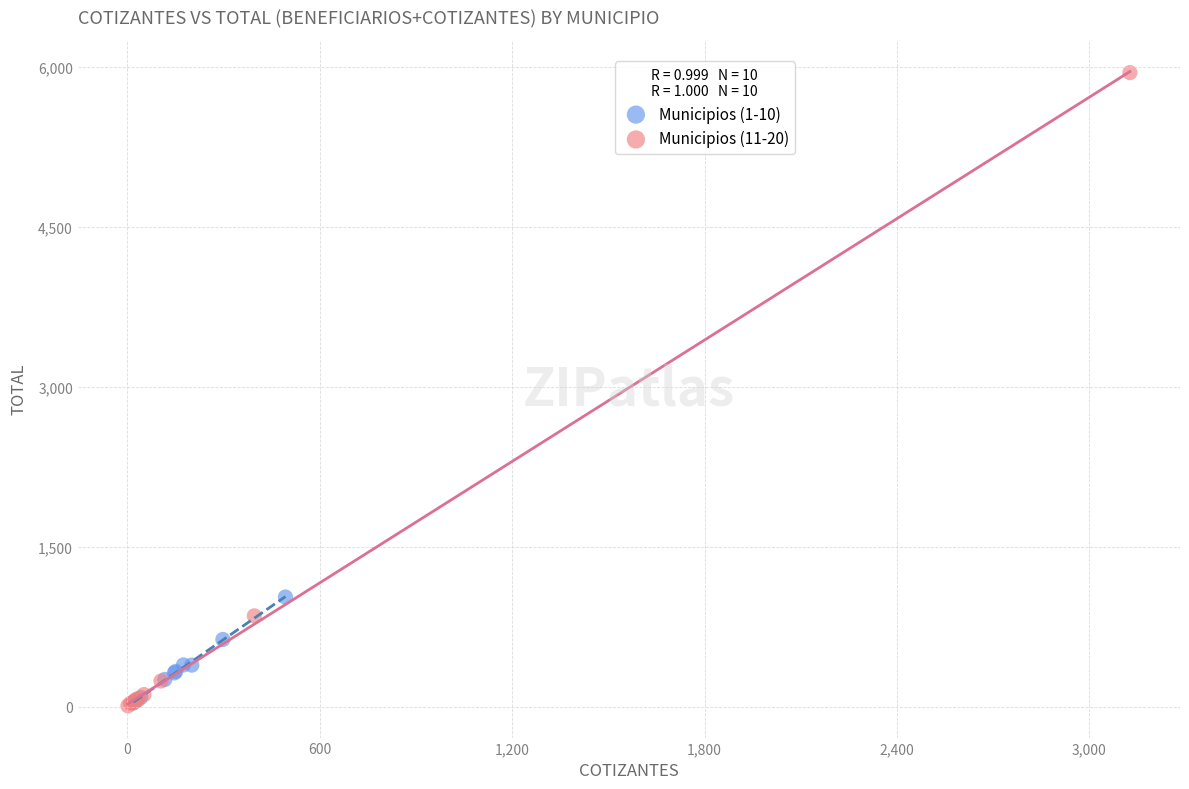

Which series has the largest Y range (max minus min)?

Municipios (11-20)